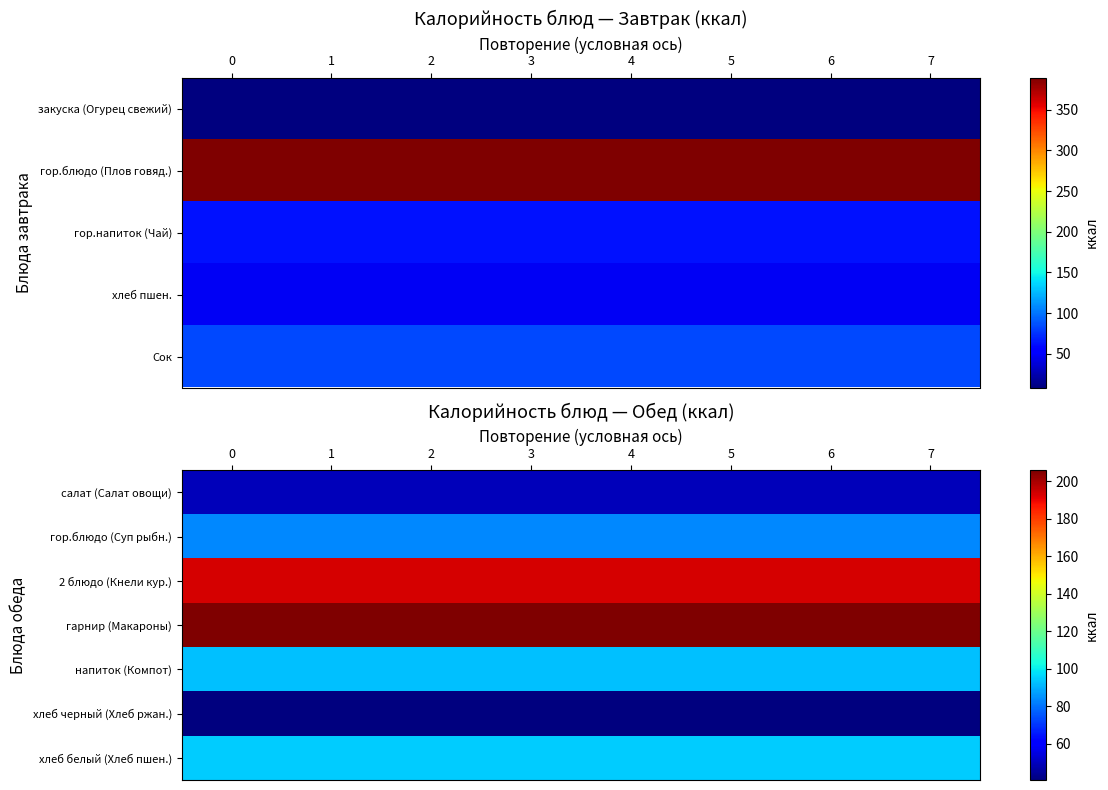

Rank the series at 5 from highest to lowest value.

гарнир (Макароны), 2 блюдо (Кнели кур.), хлеб белый (Хлеб пшен.), напиток (Компот), гор.блюдо (Суп рыбн.), салат (Салат овощи), хлеб черный (Хлеб ржан.)